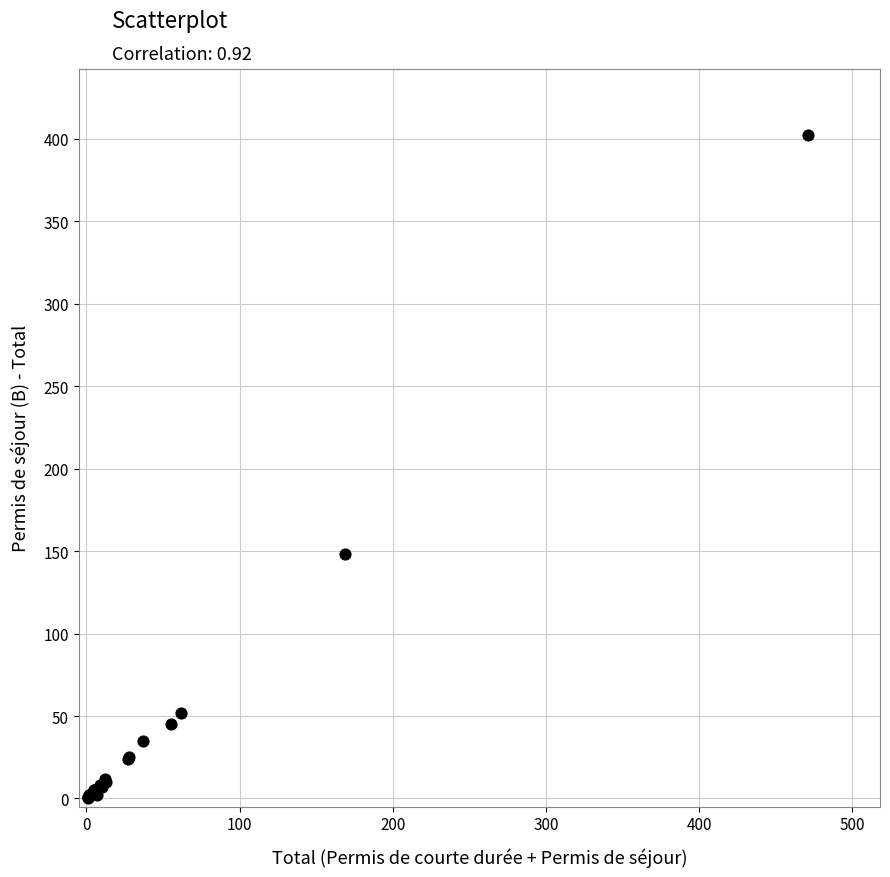

What Y value in the scatter plot is closest to 201?

148